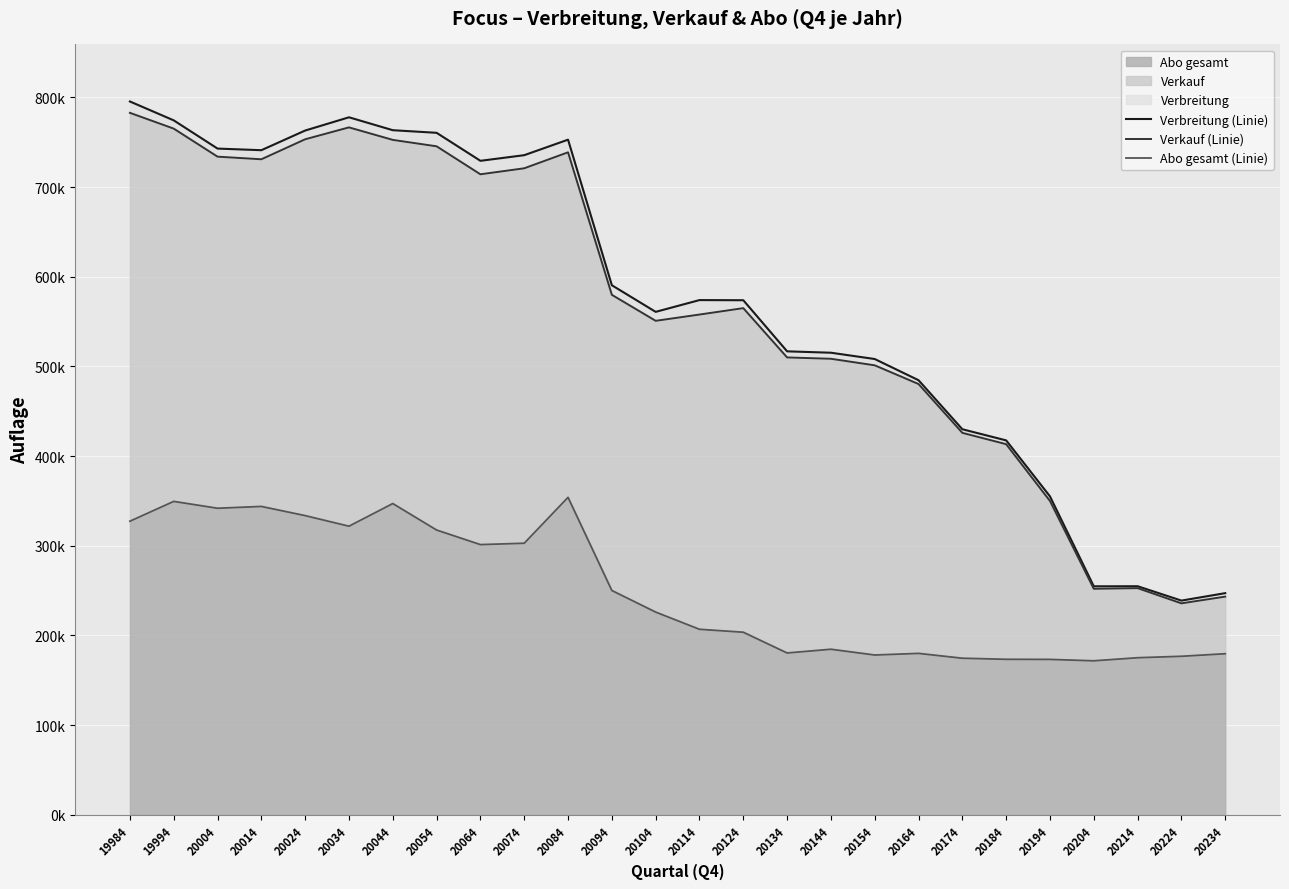

Reading right to left, list all the values displayed in this chart.

Verbreitung (Linie): 247194	238898	254908	254823	355057	417508	429918	484585	508219	515240	516787	573760	573926	560793	590467	752766	735476	729199	760413	763326	777717	762952	741027	742839	774293	795341
Verkauf (Linie): 243327	235816	252773	252035	349944	413276	425891	480339	501187	508489	509983	564939	557796	550811	579788	738679	720858	714168	745362	752526	766461	753203	730915	733830	765077	782685
Abo gesamt (Linie): 179641	176798	175186	171751	173315	173428	174638	180023	178213	184647	180486	203619	206890	226077	250130	353981	302830	301308	317562	347078	321816	333627	343864	341838	349476	327386